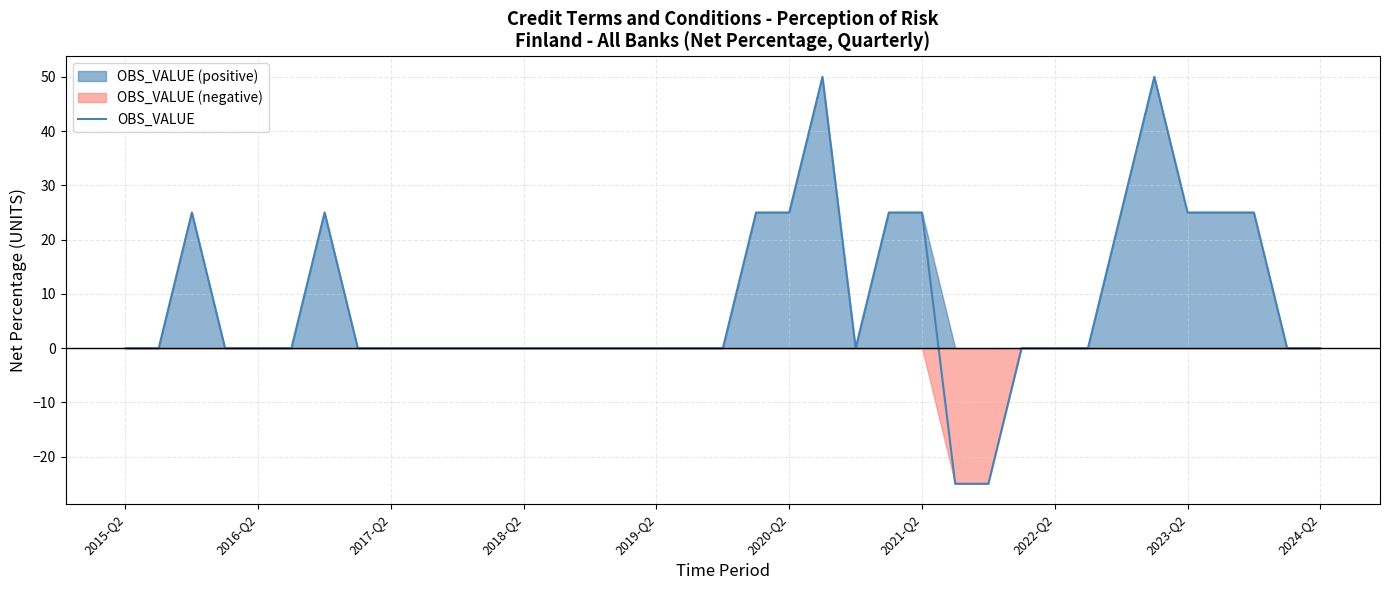

What is the difference between the second highest and minimum values?

75